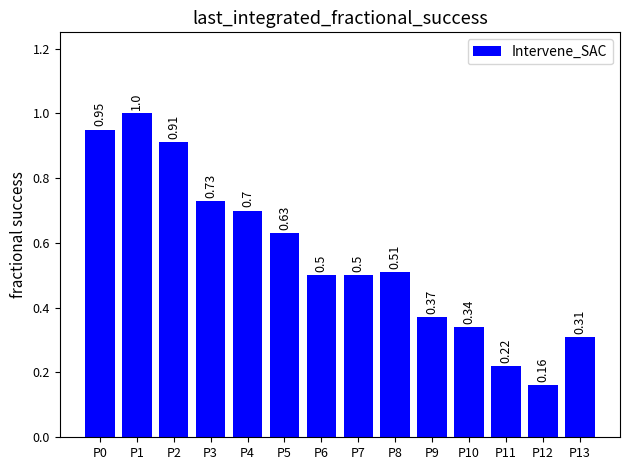

The chart shows a value of 0.2 at P10. True or false?

False